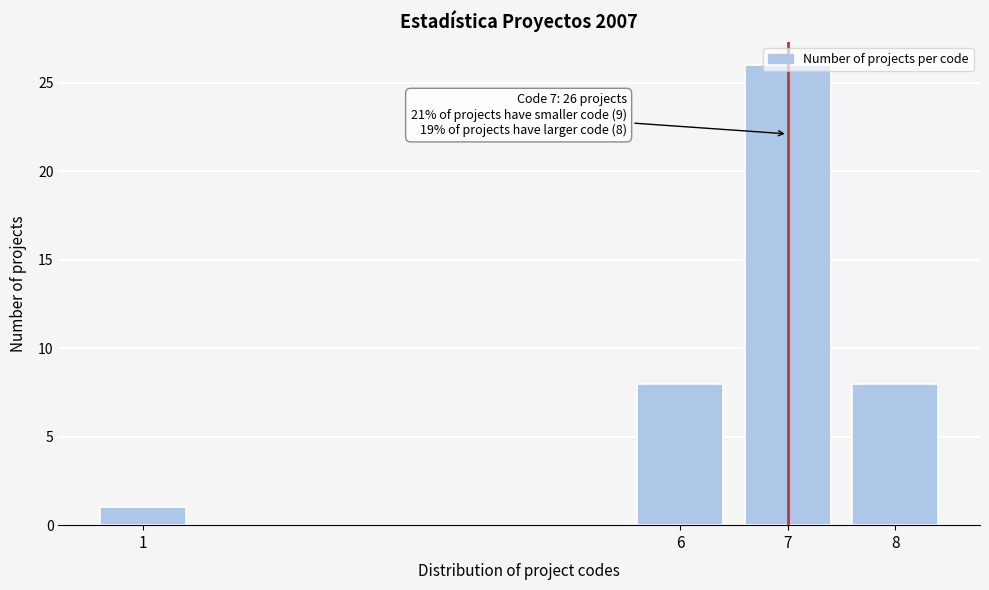

What is the sum of the values at 7 and 6?

34